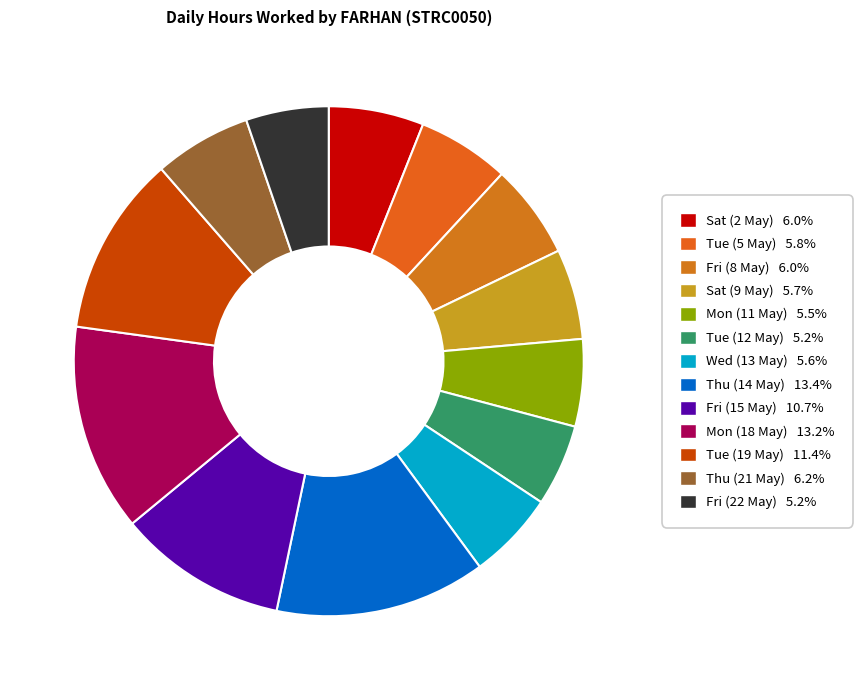

Is there a majority slice in this chart?

No